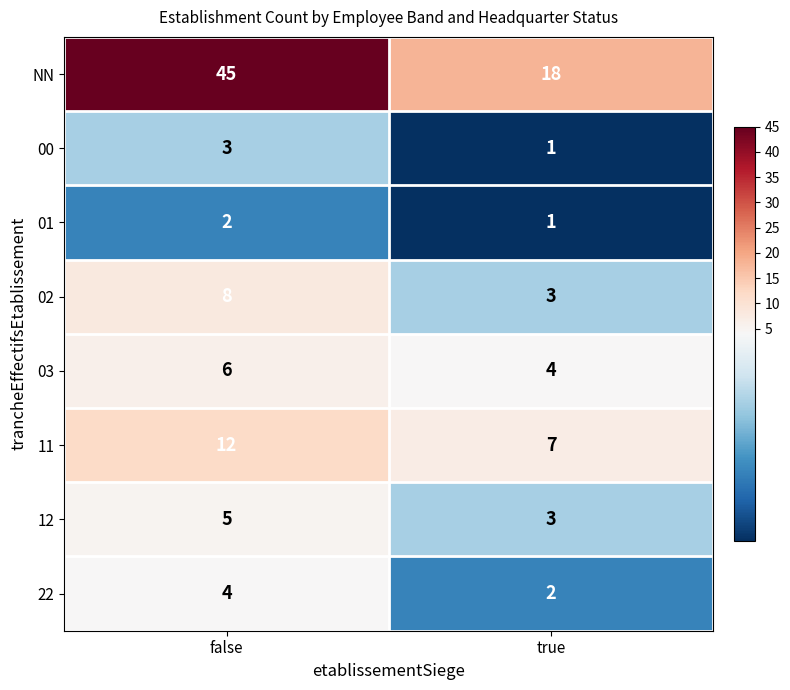

Is it true that 11 equals 7 at true?

True